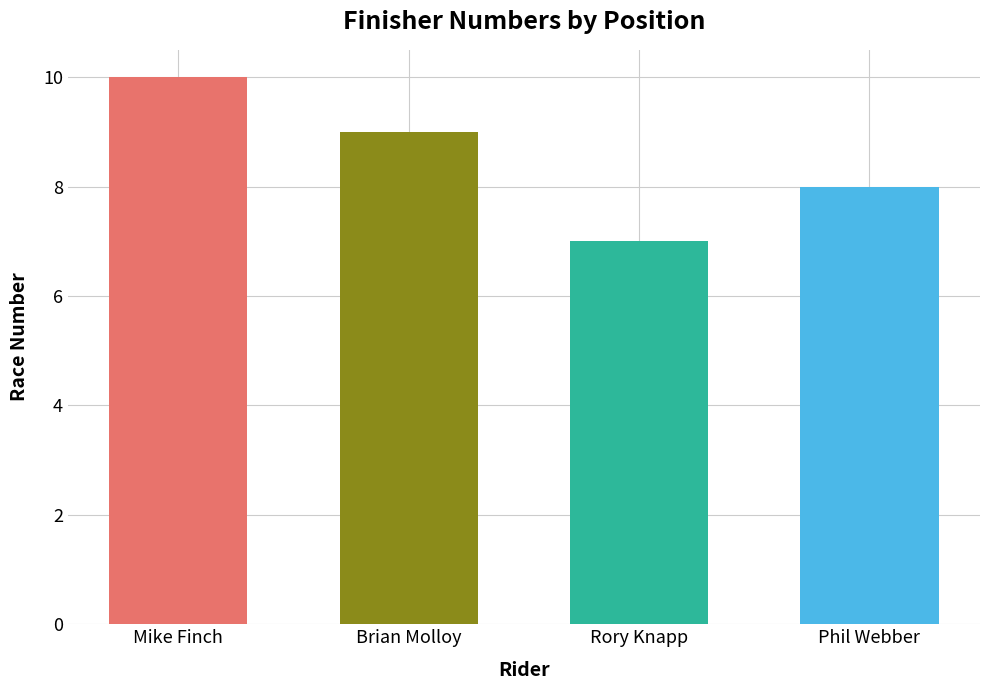

True or false: the data shows 4 at Rory Knapp.

False